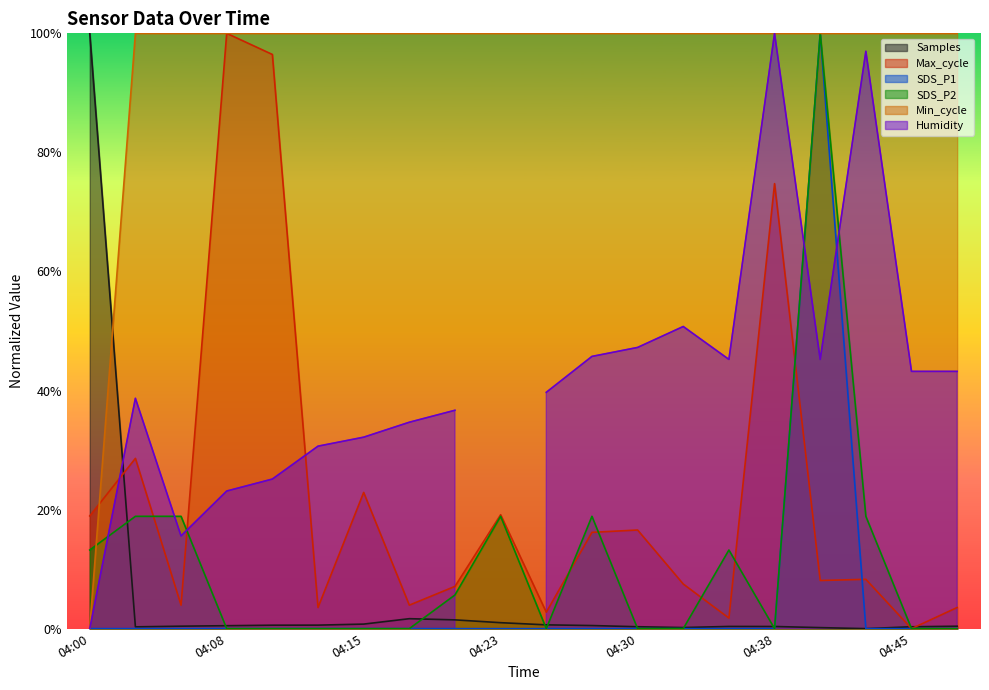

Does the chart have visible grid lines?

No